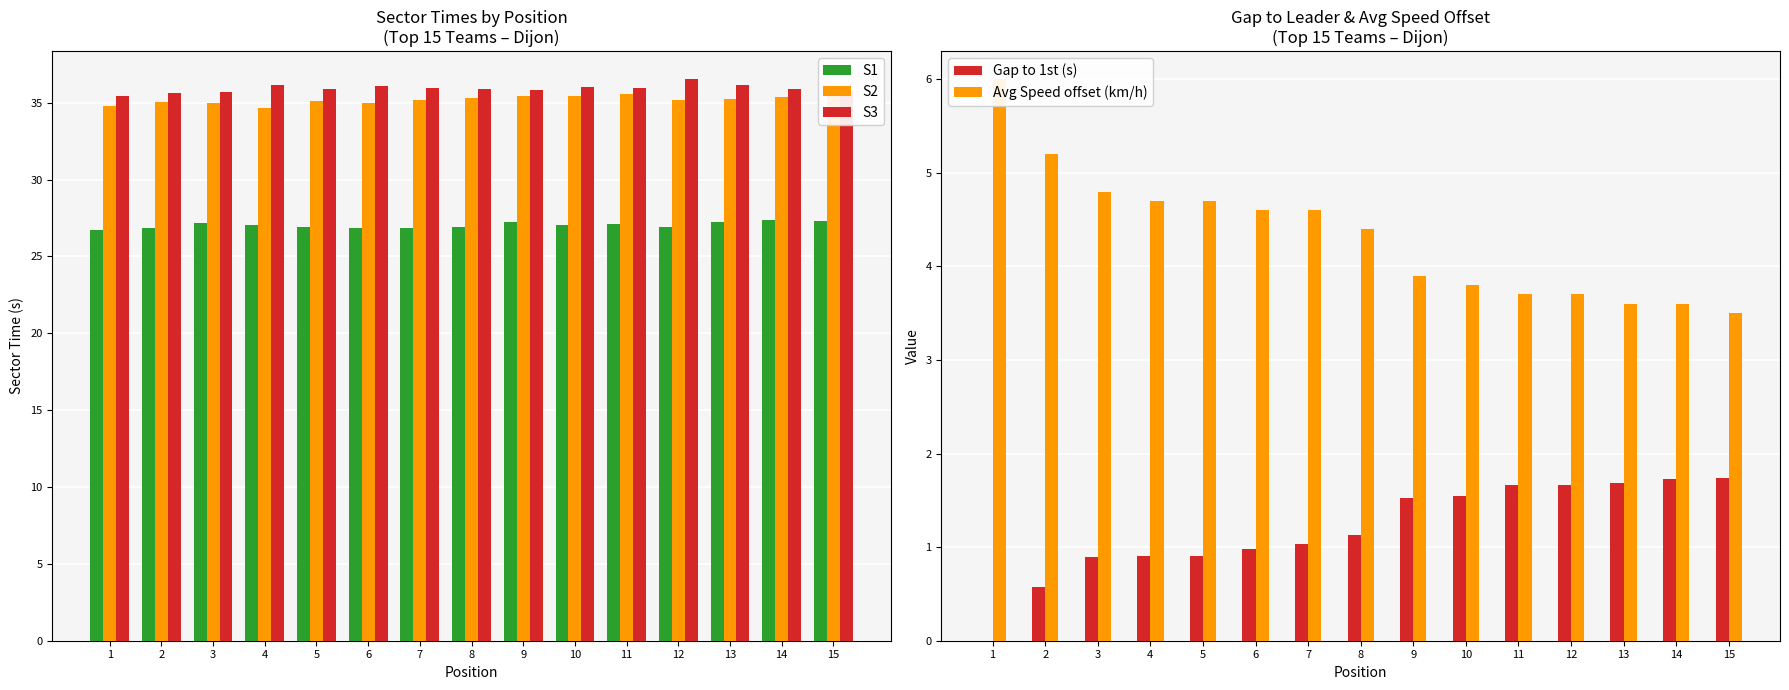

What is the lowest value of the S1 series?

26.7